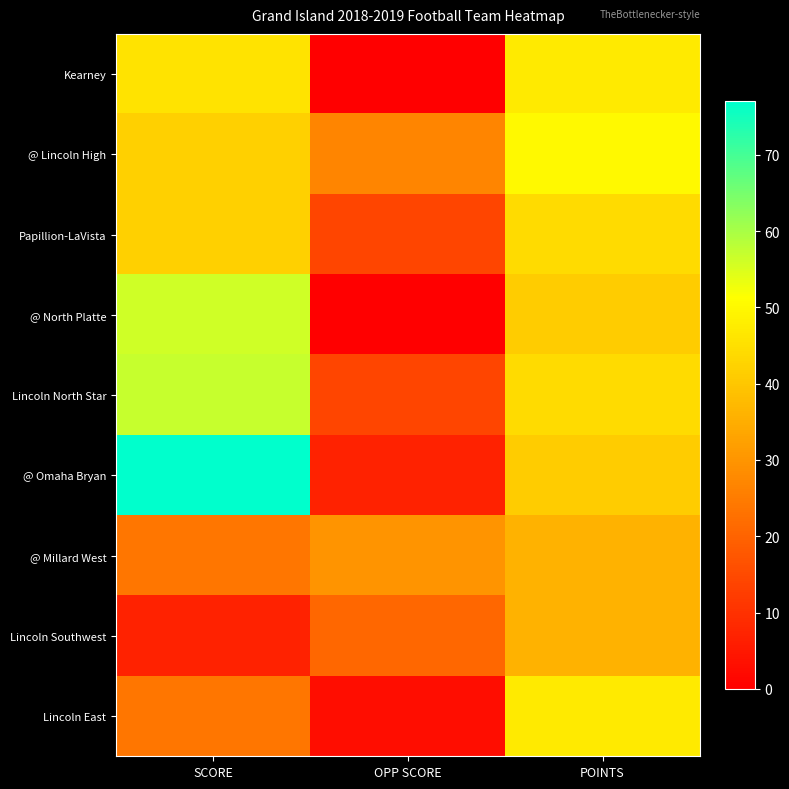

Which series has the largest total across all categories?

@ Omaha Bryan